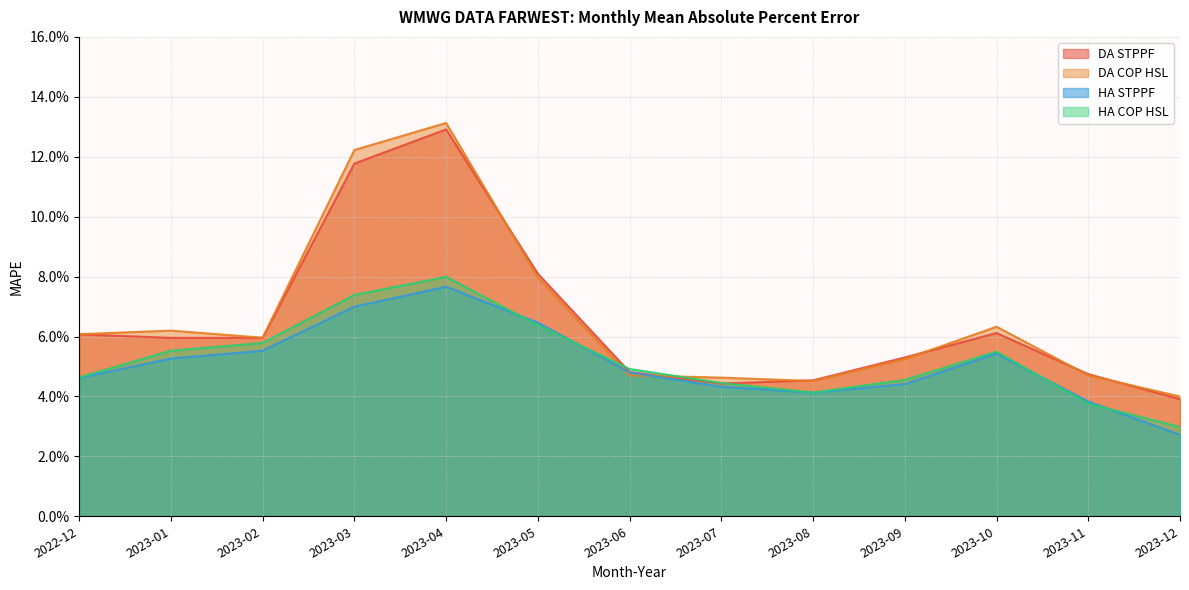

What is the total value across all series at 2022-12?

0.2